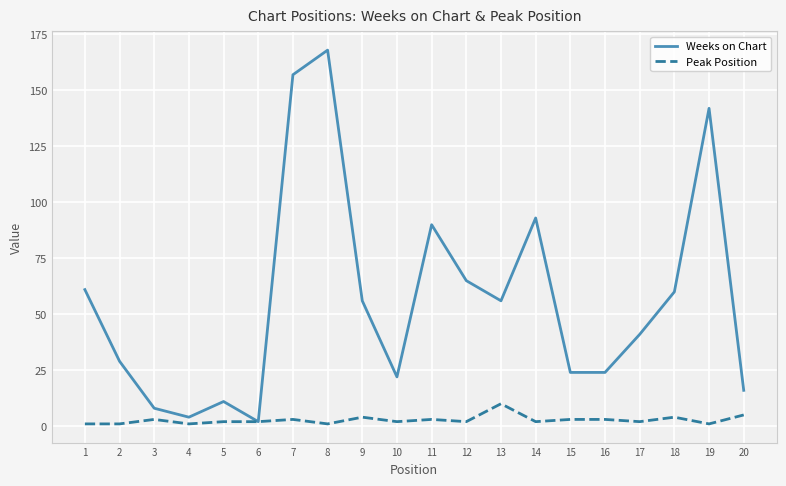

What is the sum of all Weeks on Chart values?

1129